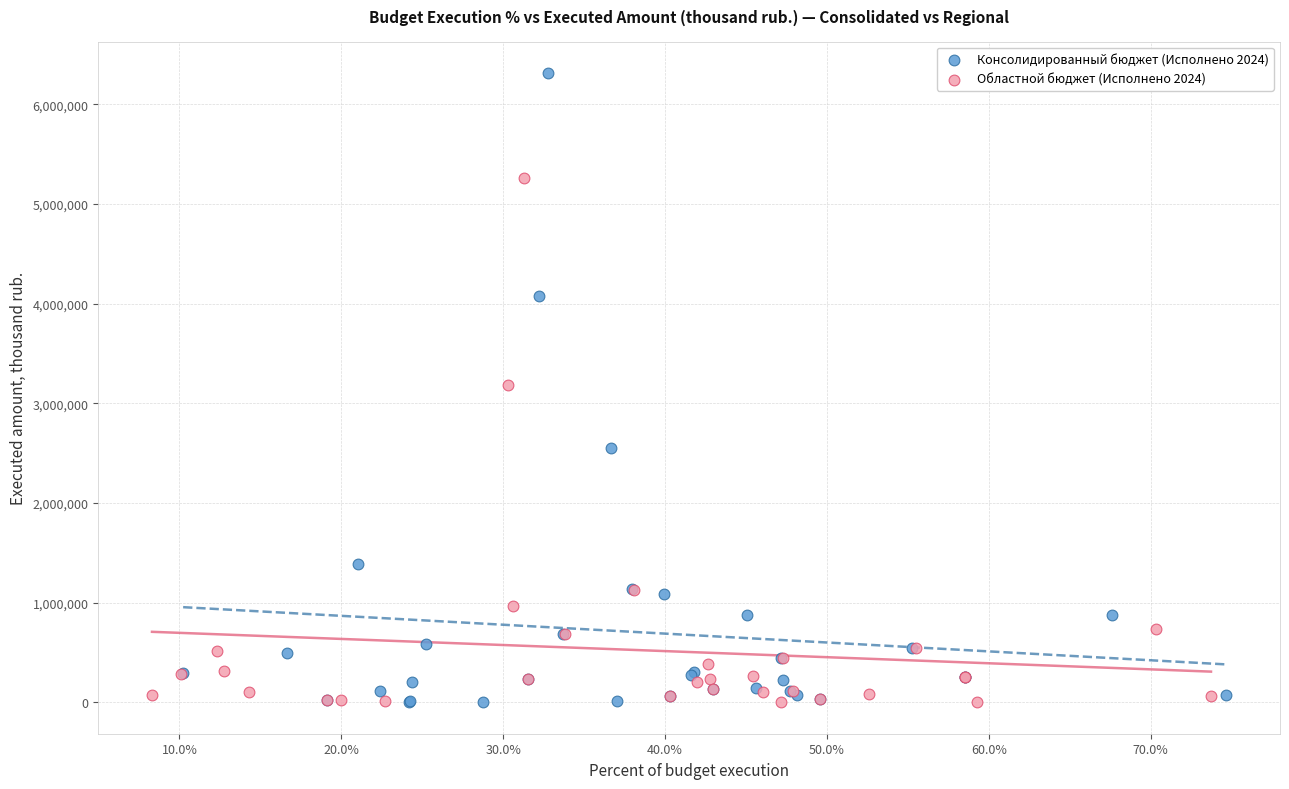

Which series reaches the maximum Y coordinate?

Консолидированный бюджет (Исполнено 2024)